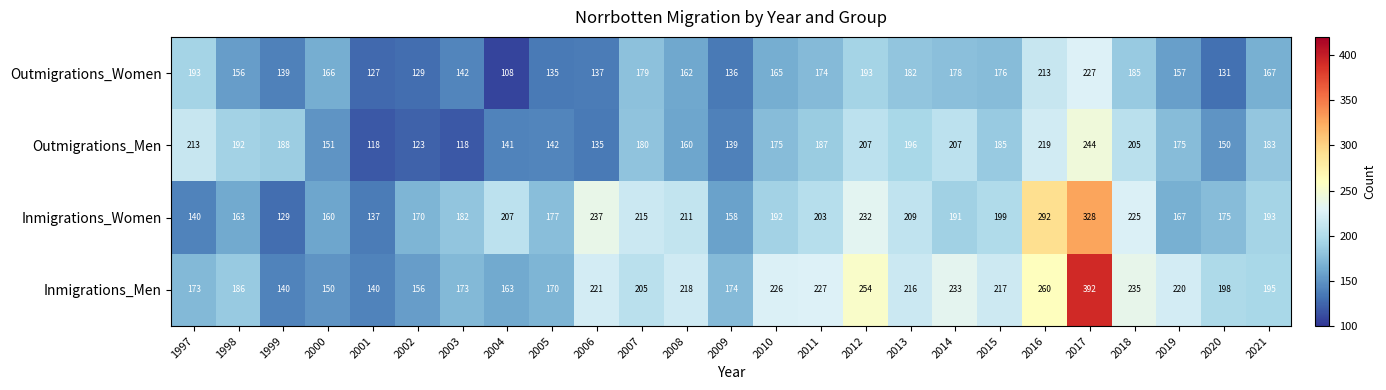

At 2019, list the series in order from largest to smallest.

Inmigrations_Men, Outmigrations_Men, Inmigrations_Women, Outmigrations_Women